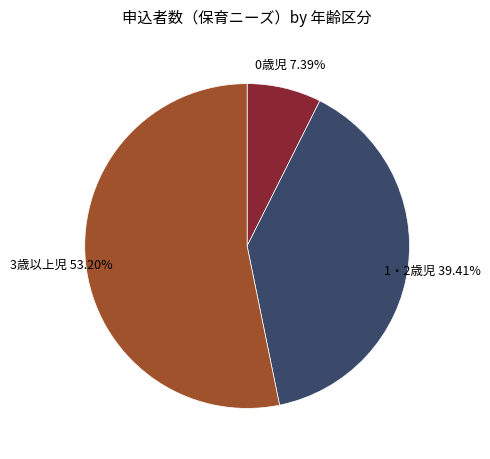

What is the ratio of the value at 1・2歳児 to the value at 3歳以上児?

0.7